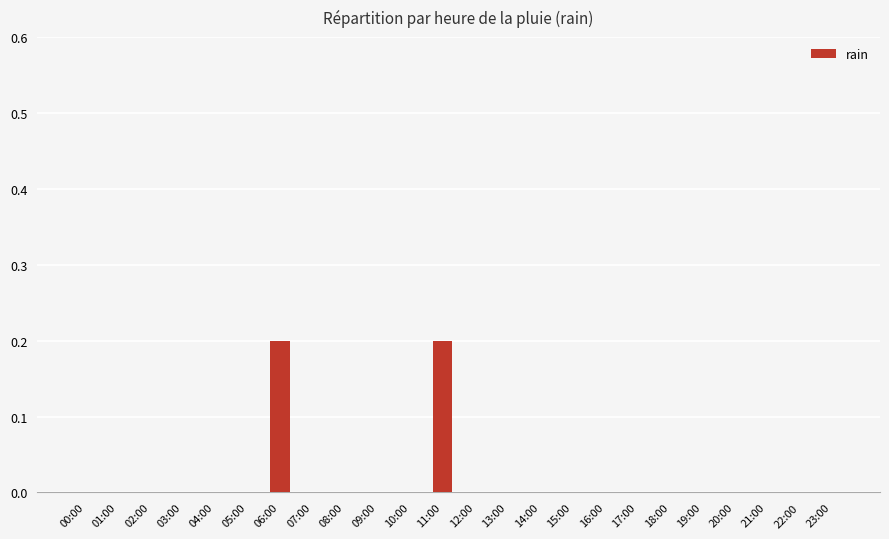

The chart shows a value of -0.1 at 20:00. True or false?

False